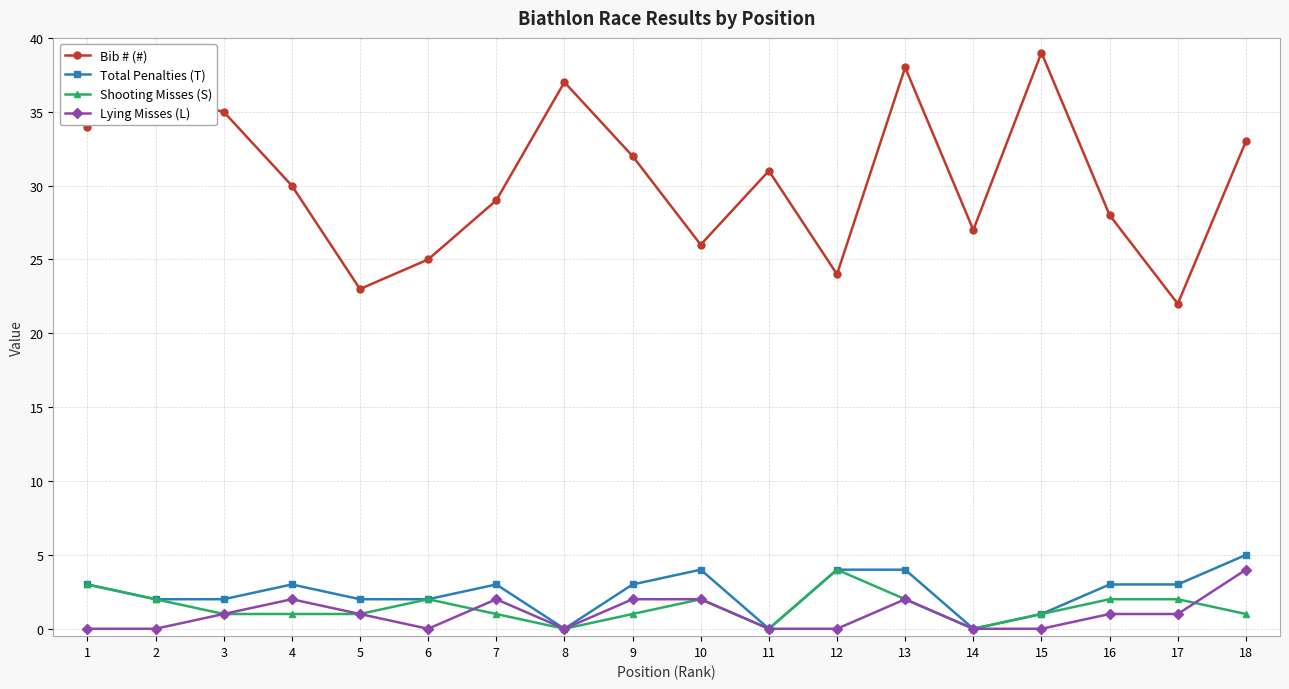

How many data points does each series have?

18